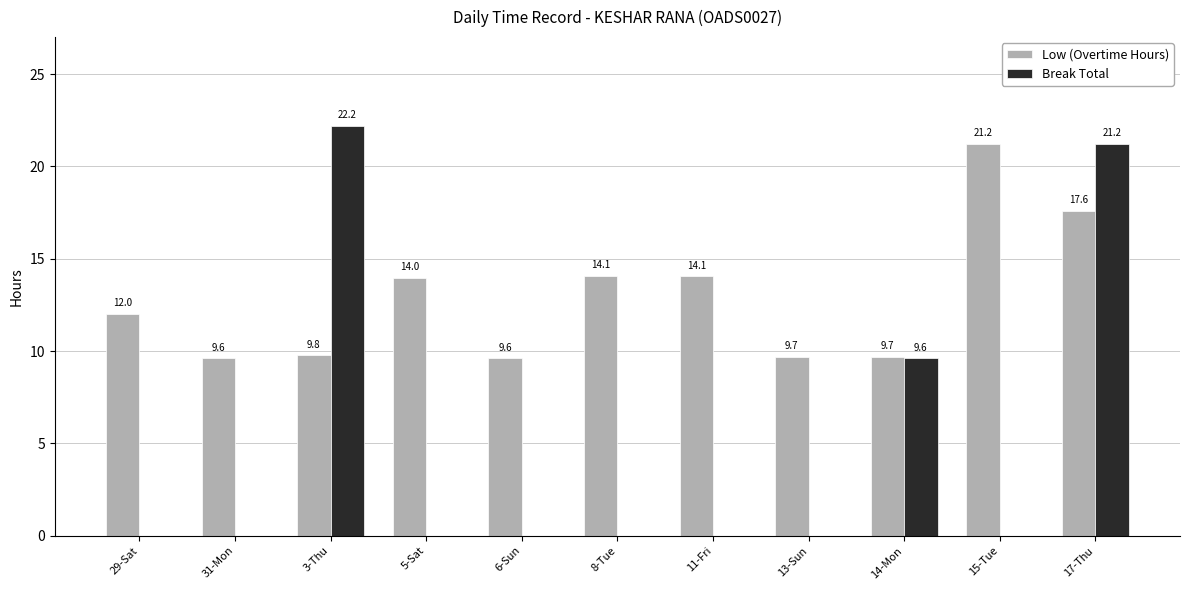

At which label is Break Total closest to 11?

14-Mon